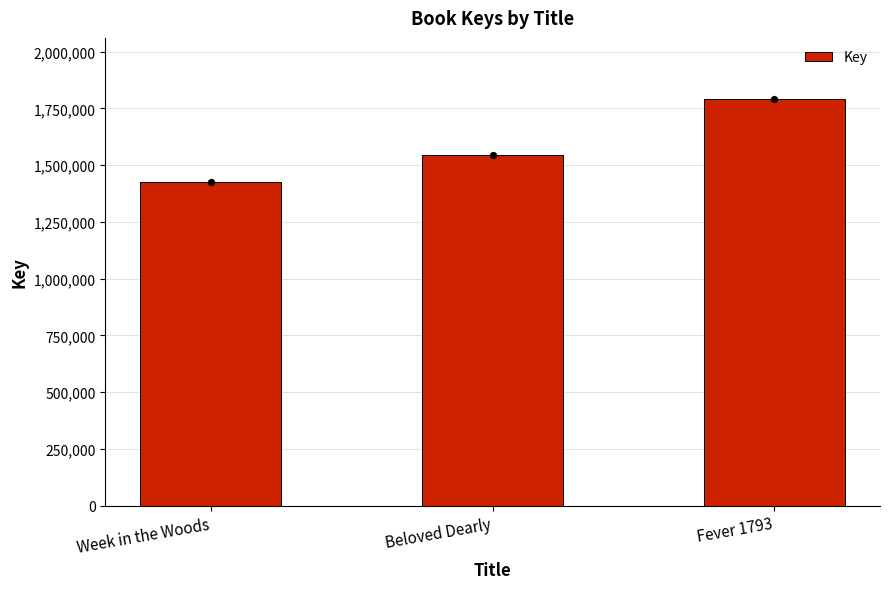

What is the change in value from Week in the Woods to Beloved Dearly?

+116457